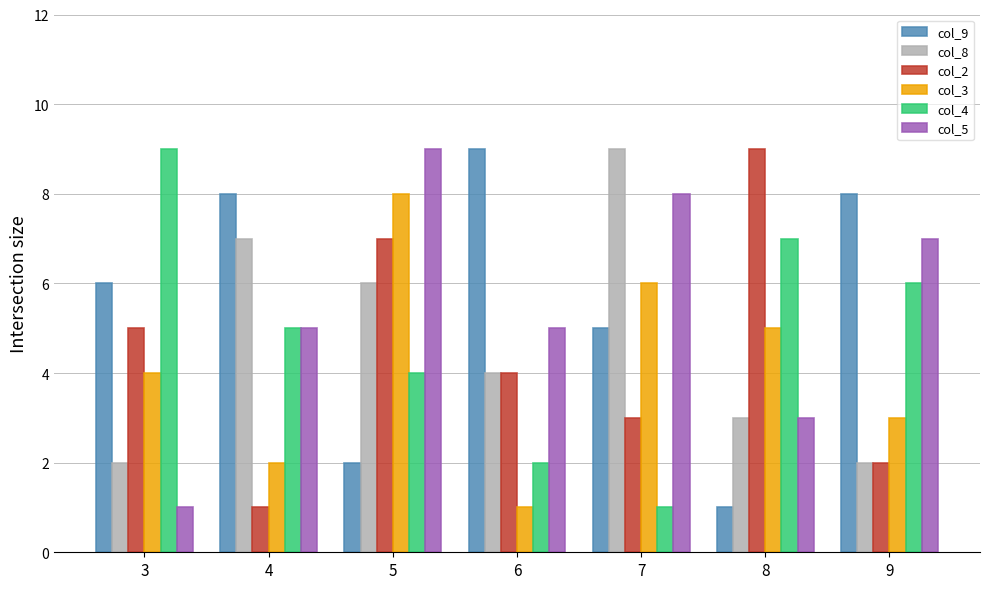

What is the average value of the col_5 series?

5